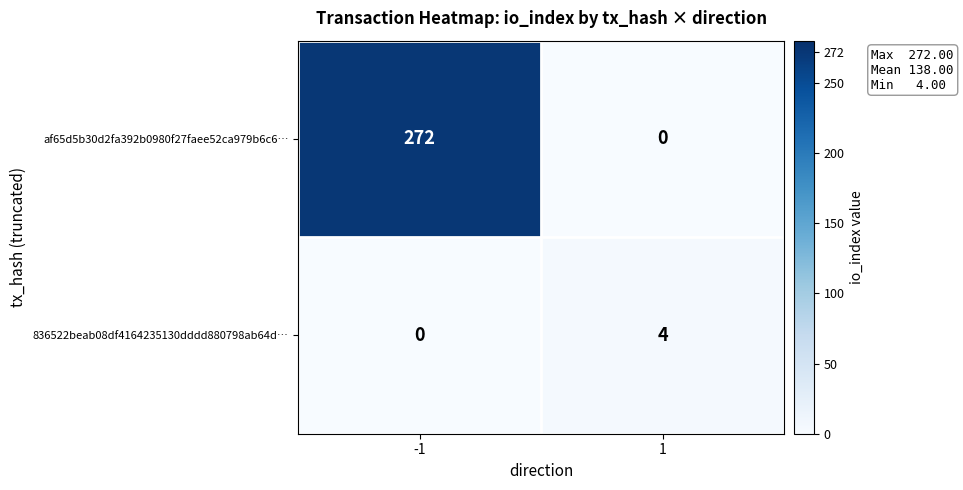

What is the maximum value for af65d5b30d2fa392b0980f27faee52ca979b6c6…?

272